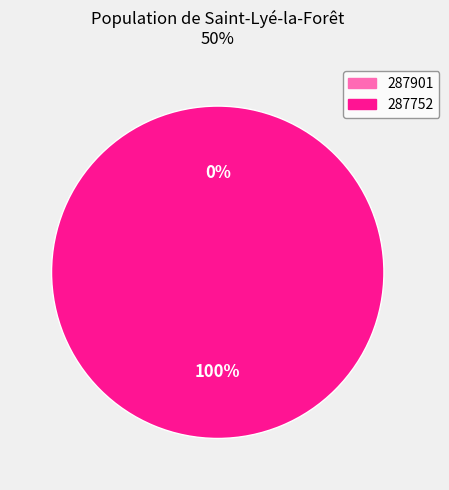

How many segments does this pie chart have?

2